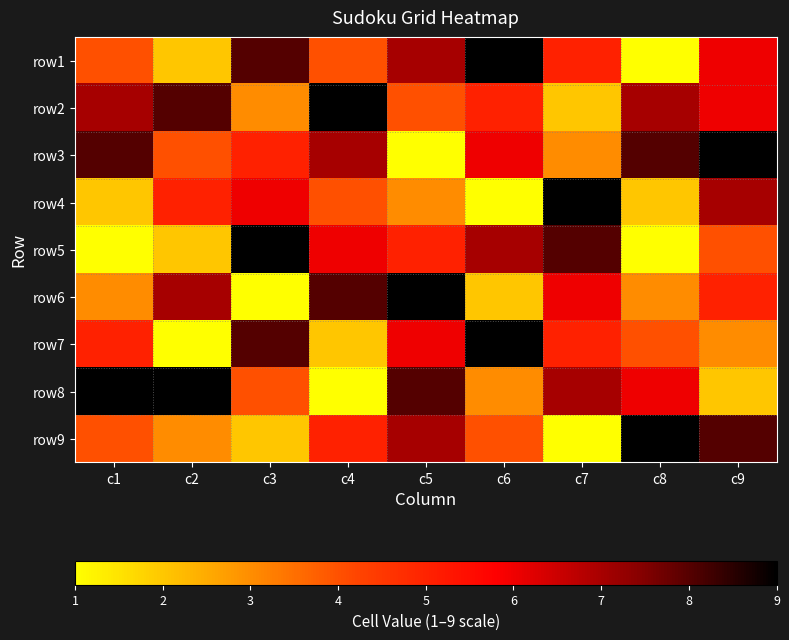

At how many categories does at least one series exceed 2?

9